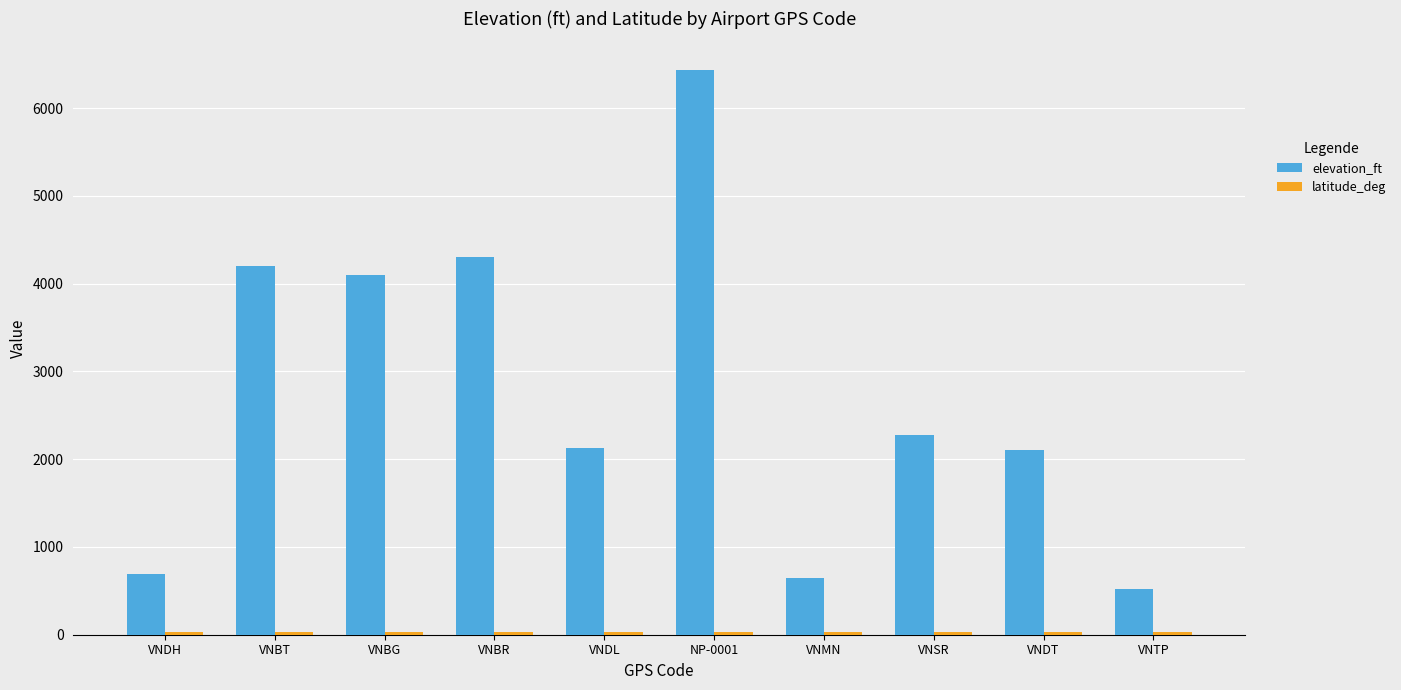

Which category has the highest value in the elevation_ft series?

NP-0001